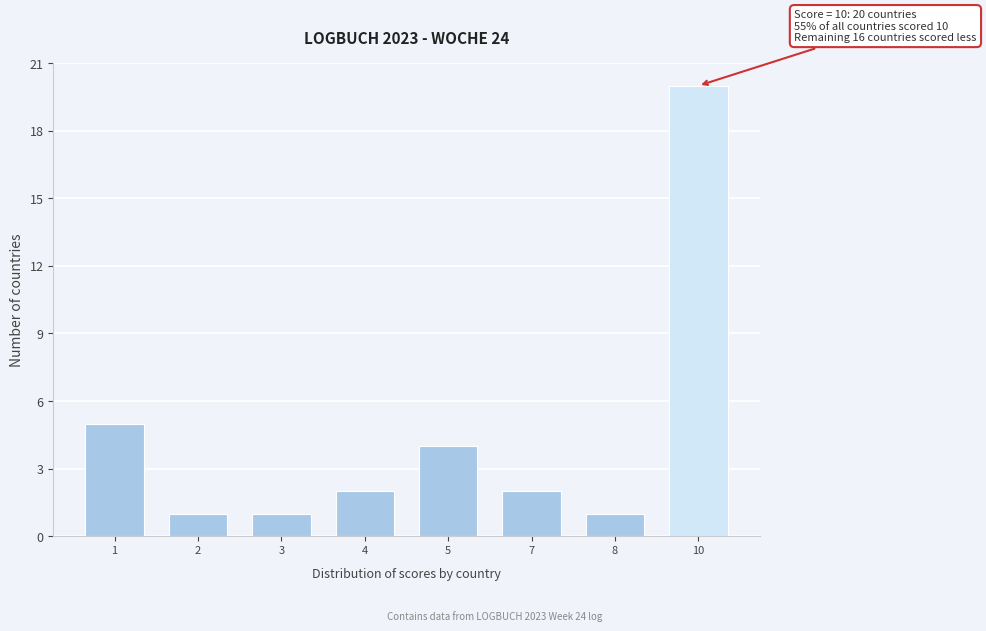

Reading left to right, what are all the values shown in this chart?

1=5	2=1	3=1	4=2	5=4	7=2	8=1	10=20